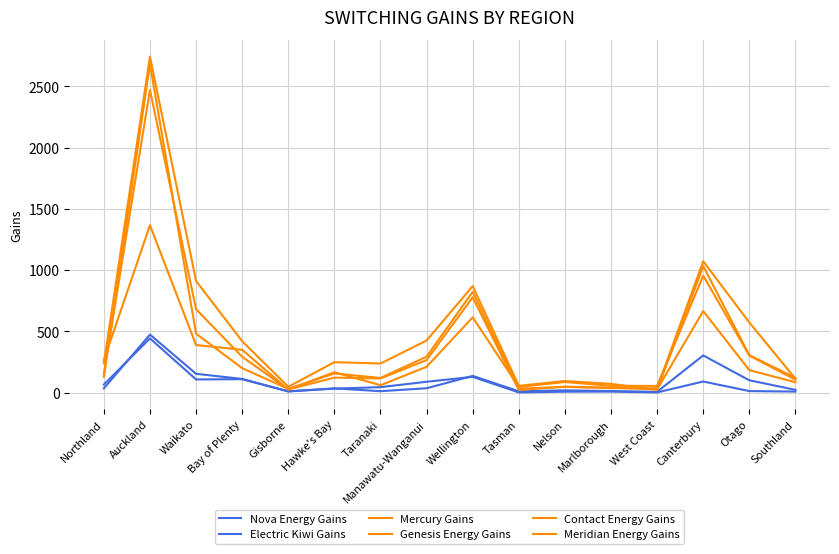

Is this an area chart (filled region under the line)?

No